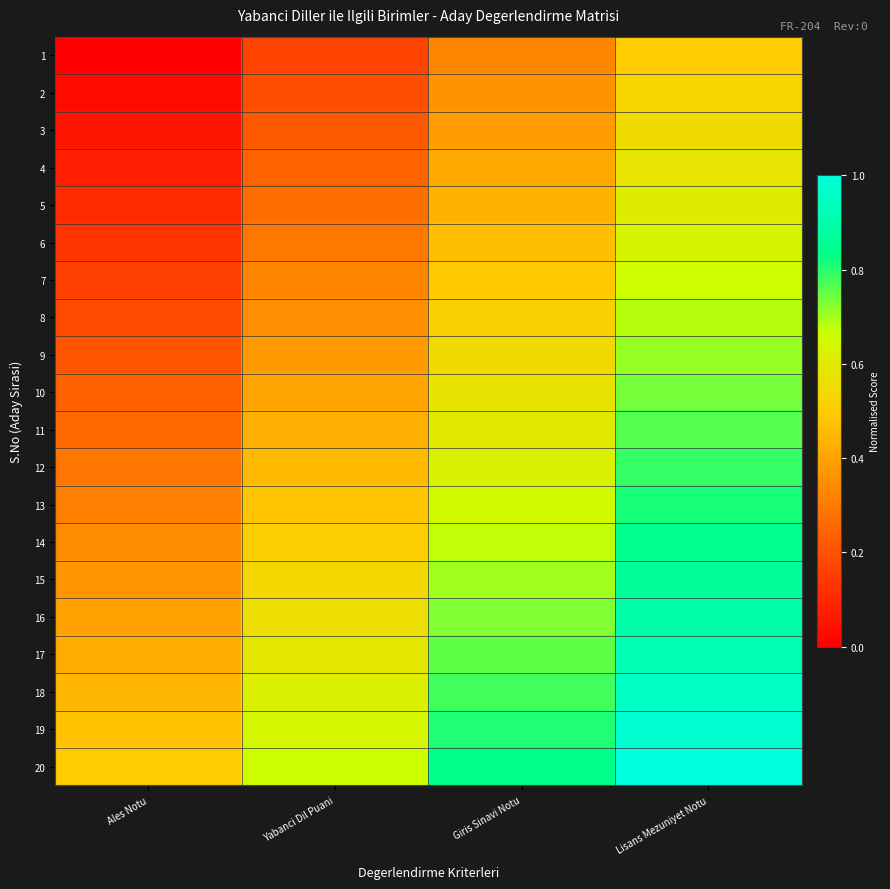

At which category is the sum across all series the highest?

Lisans Mezuniyet Notu